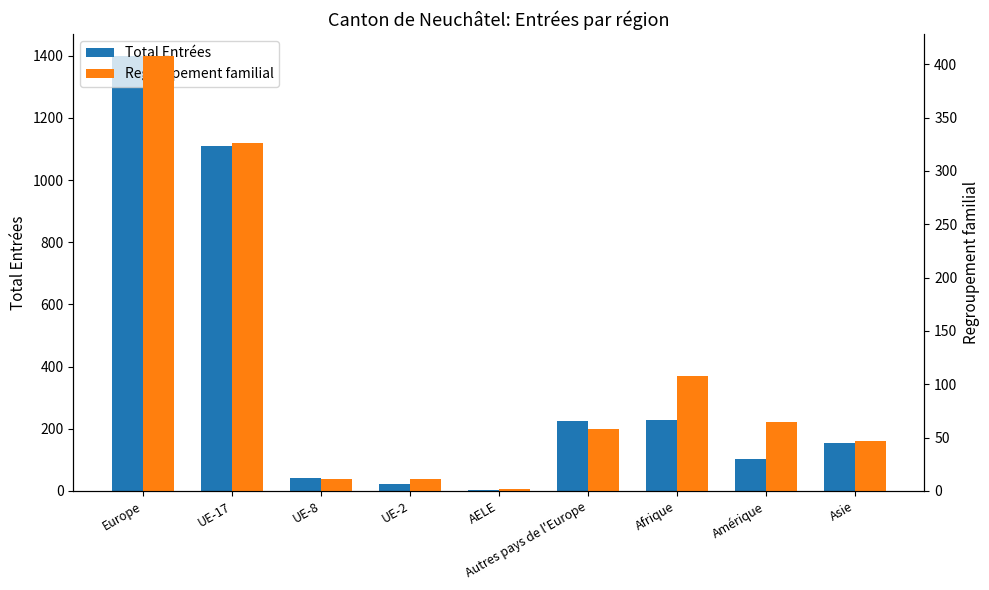

What is the difference between the Total Entrées values at UE-8 and UE-17?

1070